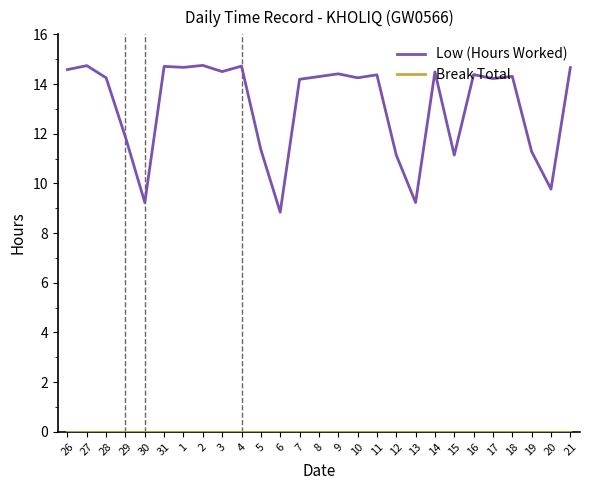

Between 30 and 7, which series saw the biggest shift?

Low (Hours Worked)